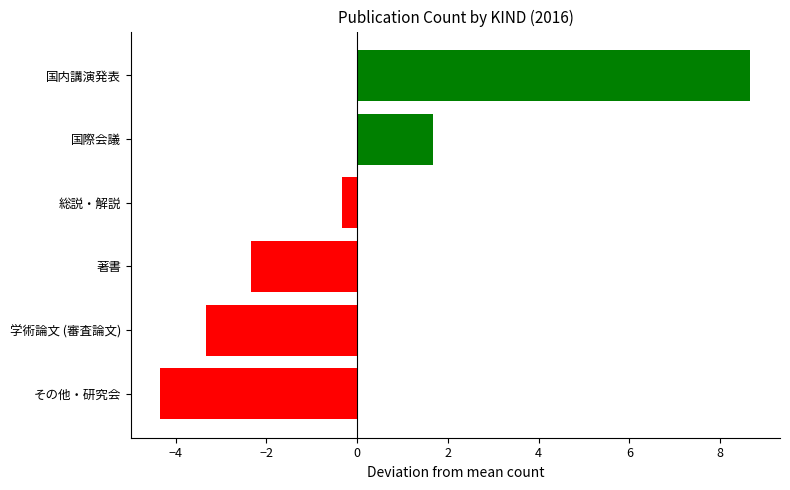

True or false: the data shows 1.7 at 国際会議.

True